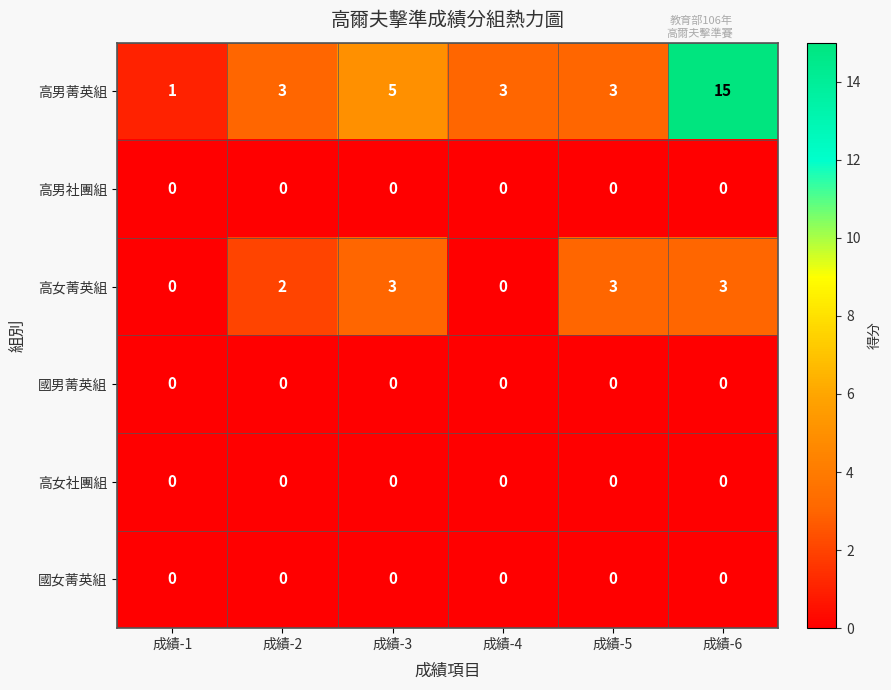

What is the highest value of the 高男菁英組 series?

15